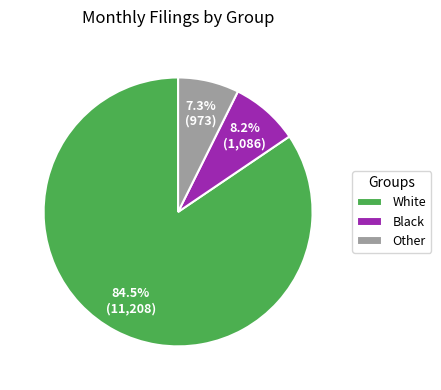

To the nearest percent, what is the combined percentage of White and Other?

92%